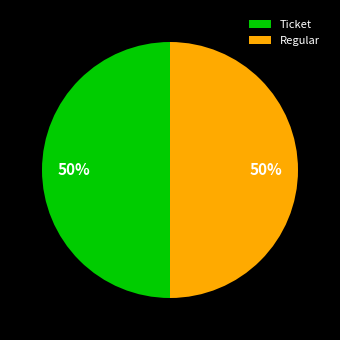

To the nearest percent, what is the combined percentage of Ticket and Regular?

100%